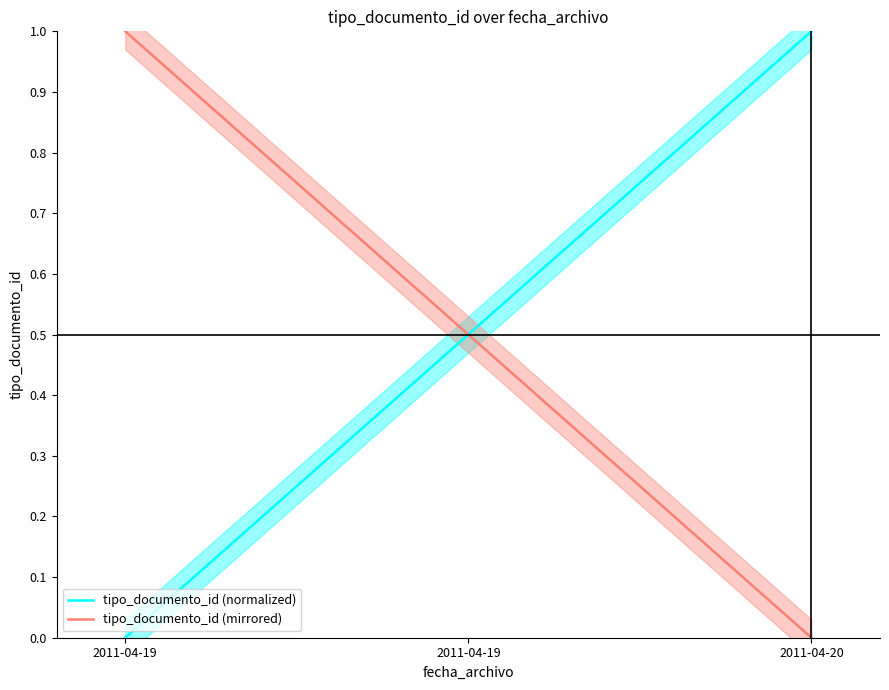

How many values in the tipo_documento_id (normalized) series exceed 0?

2